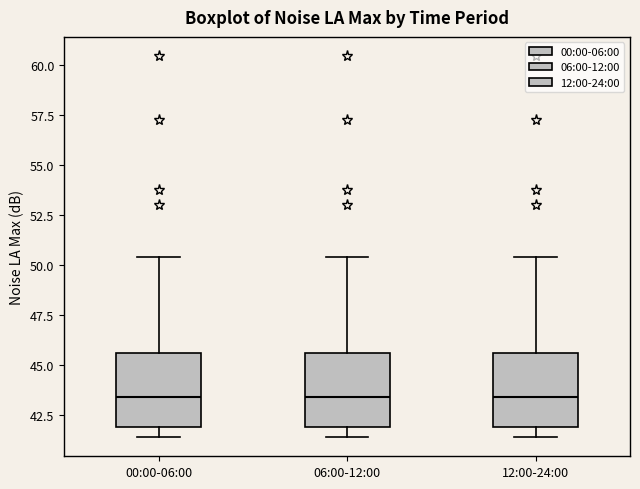

Where is the lower edge of the box for 06:00-12:00 on the y-axis? The values are not printed on the chart, so give them approximately, as read against the axis.

42.0